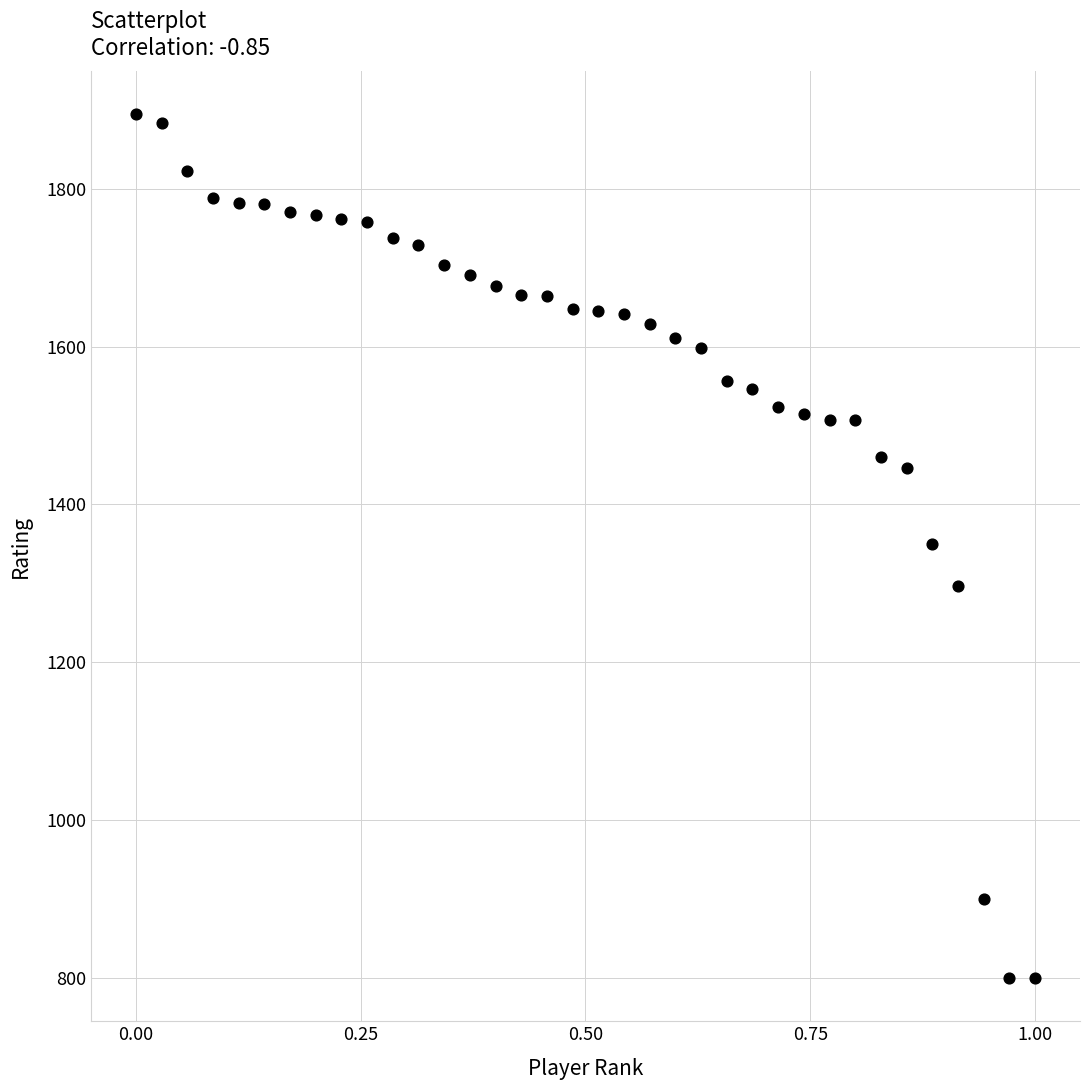

What is the range of Y values (max minus min)?

1094